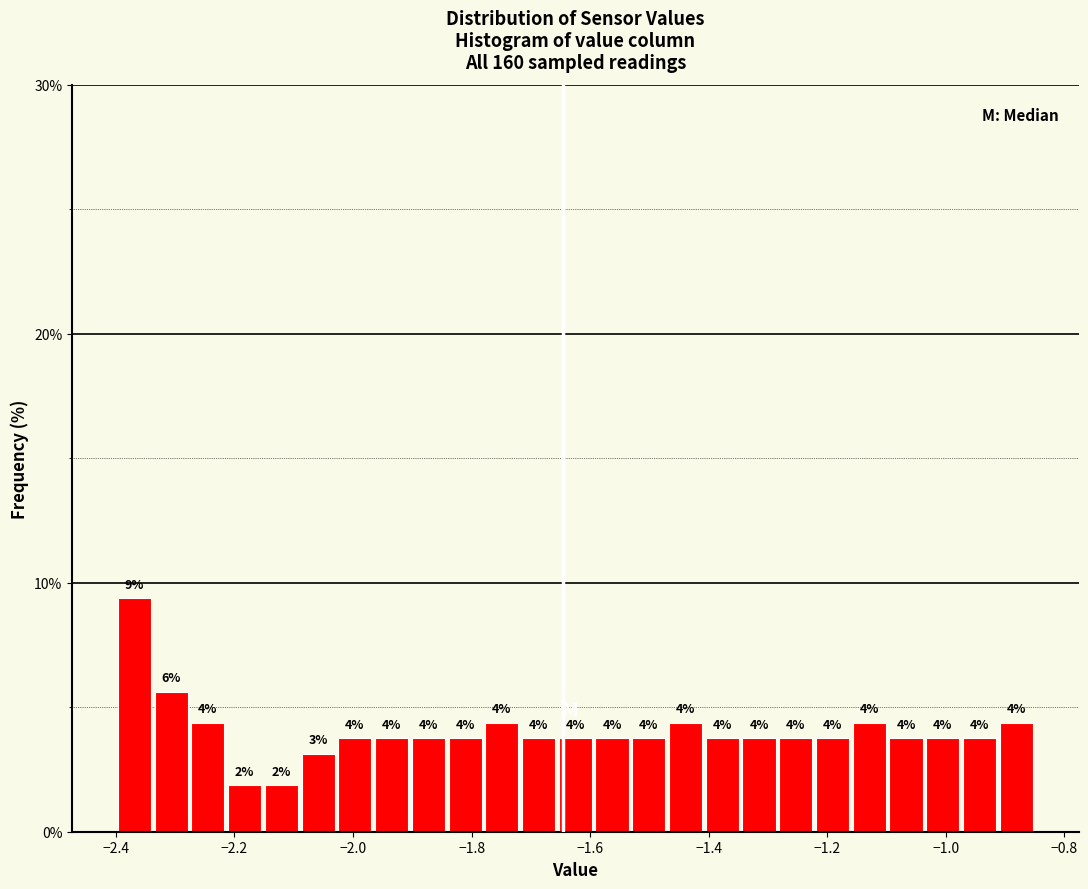

Read against the x-axis, roughly where is the centre of the tallest bar?

-2.36